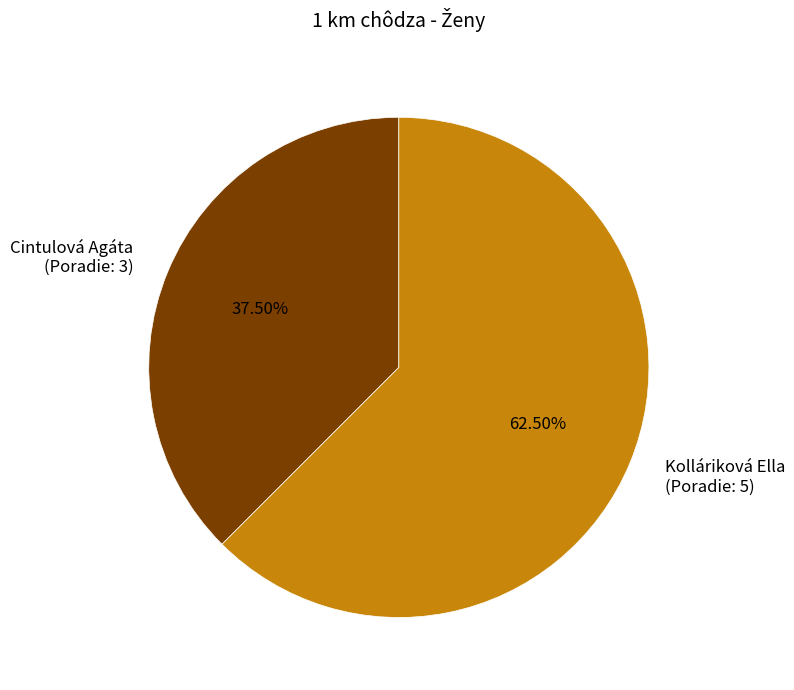

To the nearest percent, what is the difference between the largest and smallest slice percentages?

25%